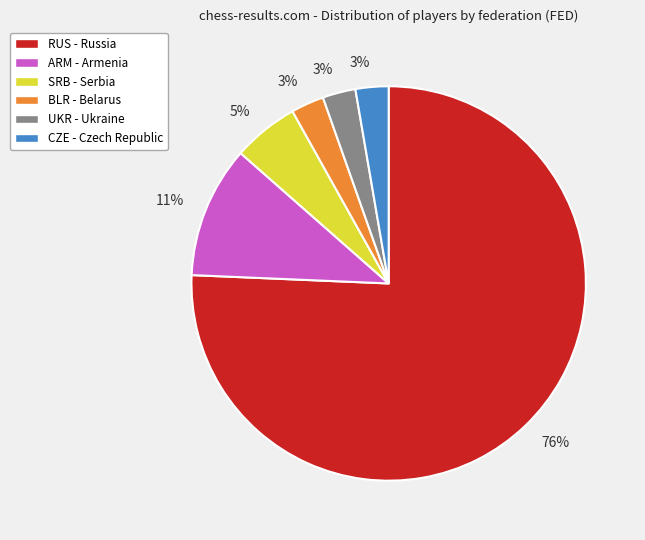

Does any single category account for the majority?

Yes